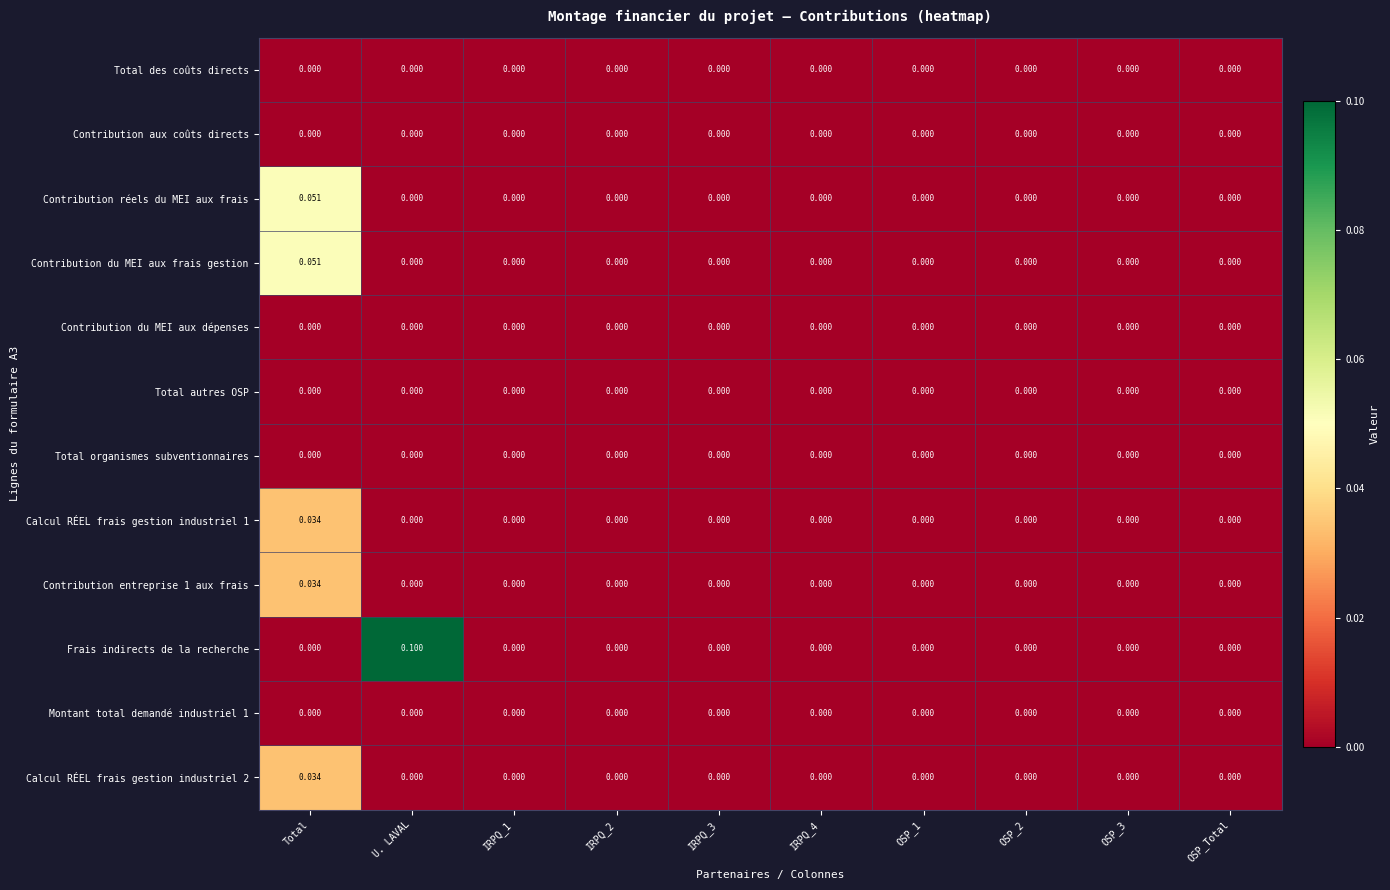

Which series has the widest spread of values?

Frais indirects de la recherche